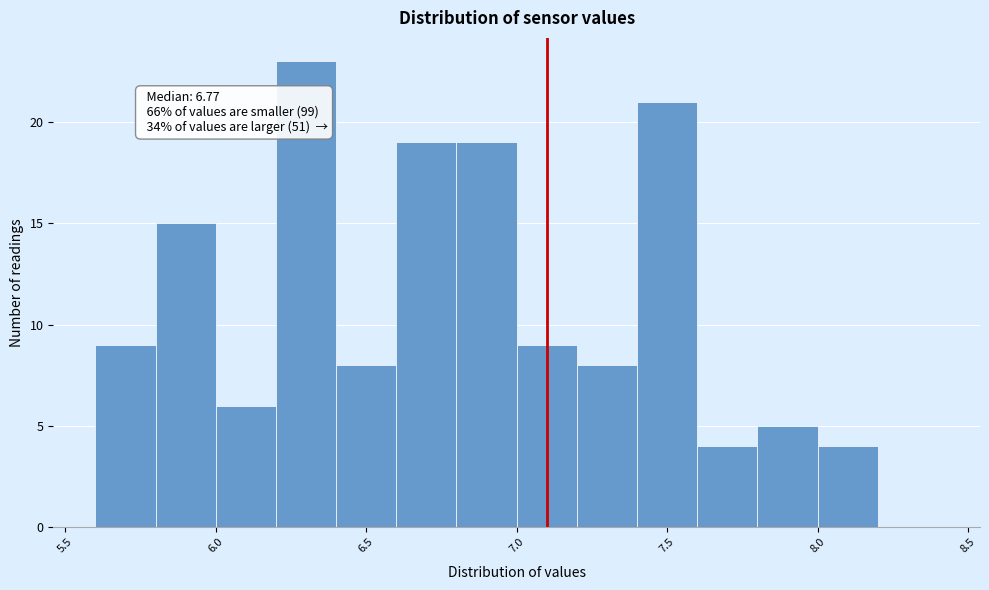

Over which range of the x-axis is the bar tallest?

6.2 to 6.4